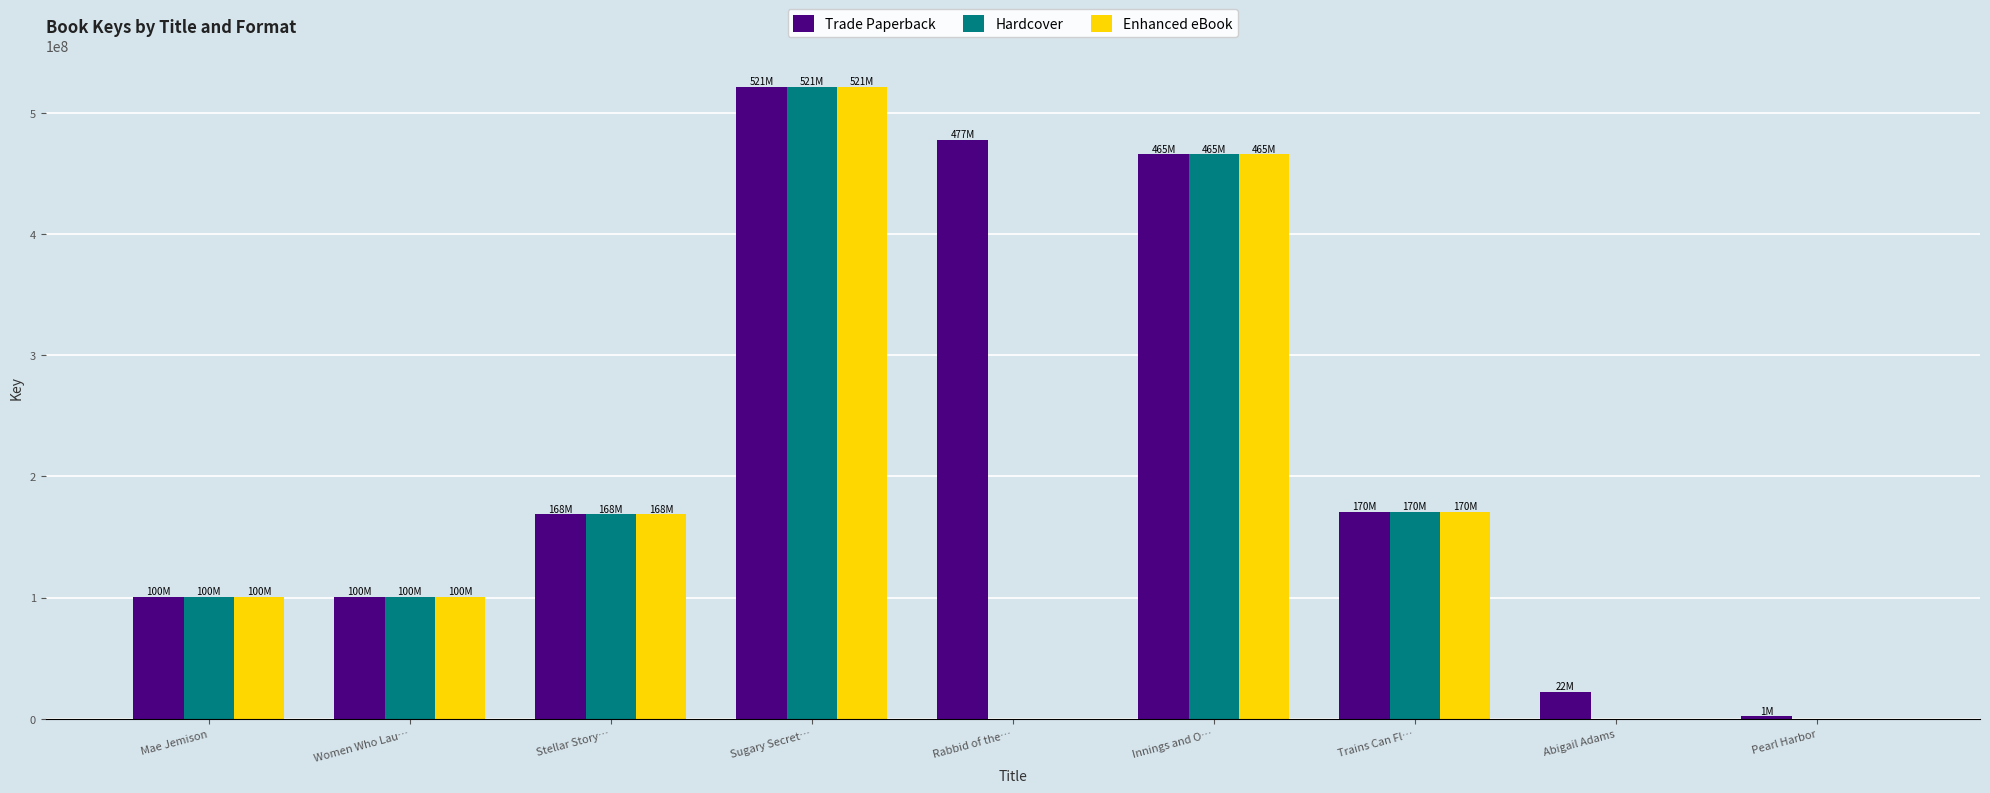

What is the highest value of the Hardcover series?

521337582